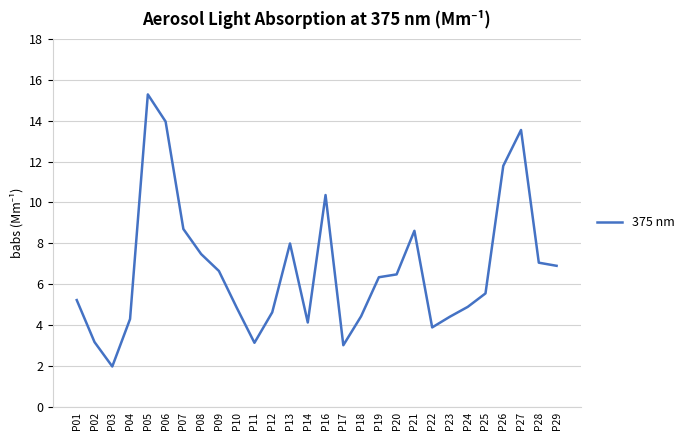

What is the sum of all values?

188.7